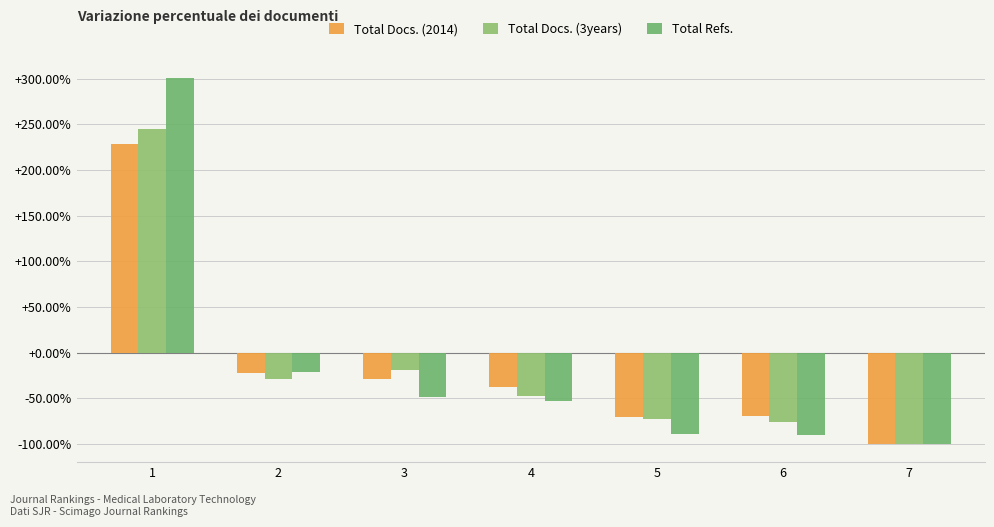

What is the highest value of the Total Refs. series?

300.6